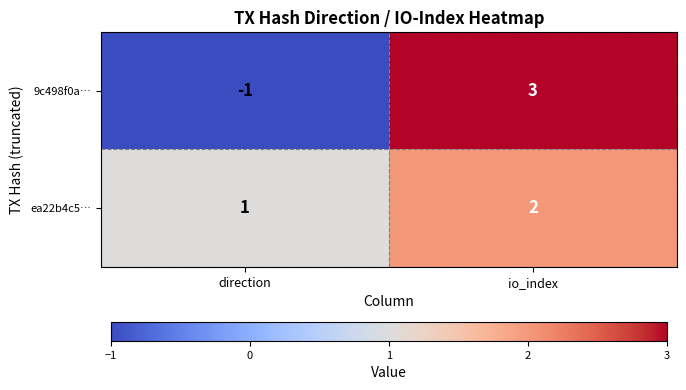

Which category has the lowest value in the 9c498f0a… series?

direction